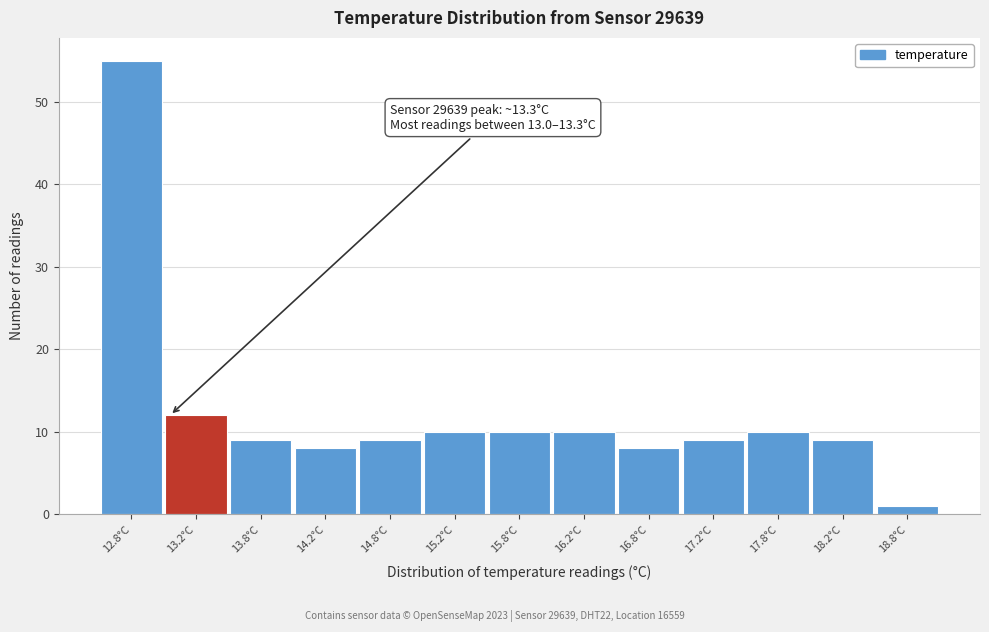

Reading right to left, what are all the values shown in this chart?

18.8°C=1	18.2°C=9	17.8°C=10	17.2°C=9	16.8°C=8	16.2°C=10	15.8°C=10	15.2°C=10	14.8°C=9	14.2°C=8	13.8°C=9	13.2°C=12	12.8°C=55